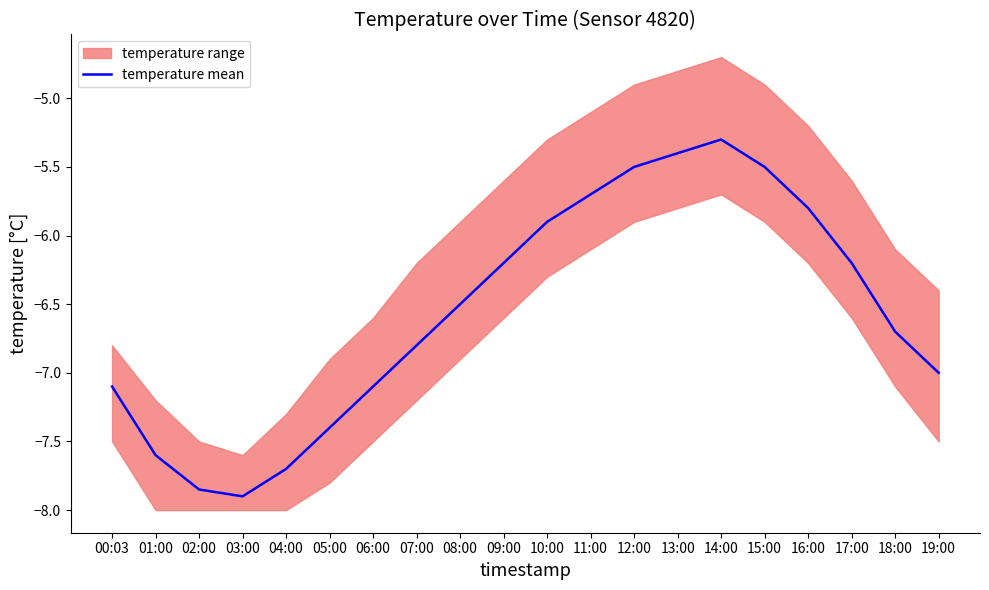

What is the value of the 18th point from the left?

-6.2